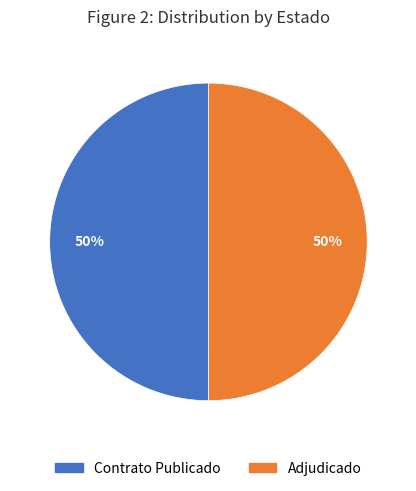

To the nearest percent, what is the average slice percentage?

50%